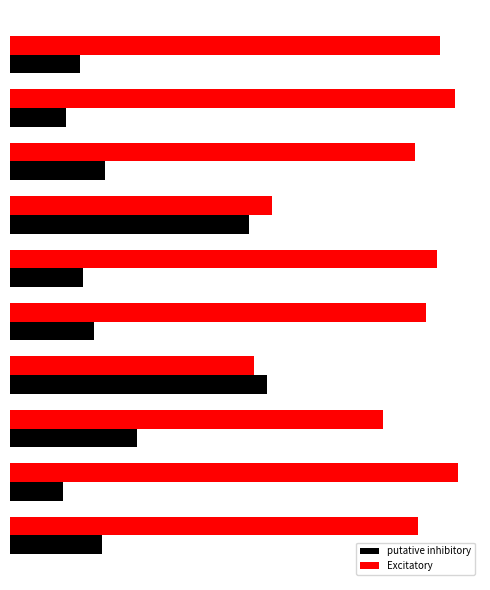

What is the greatest value displayed?

0.9